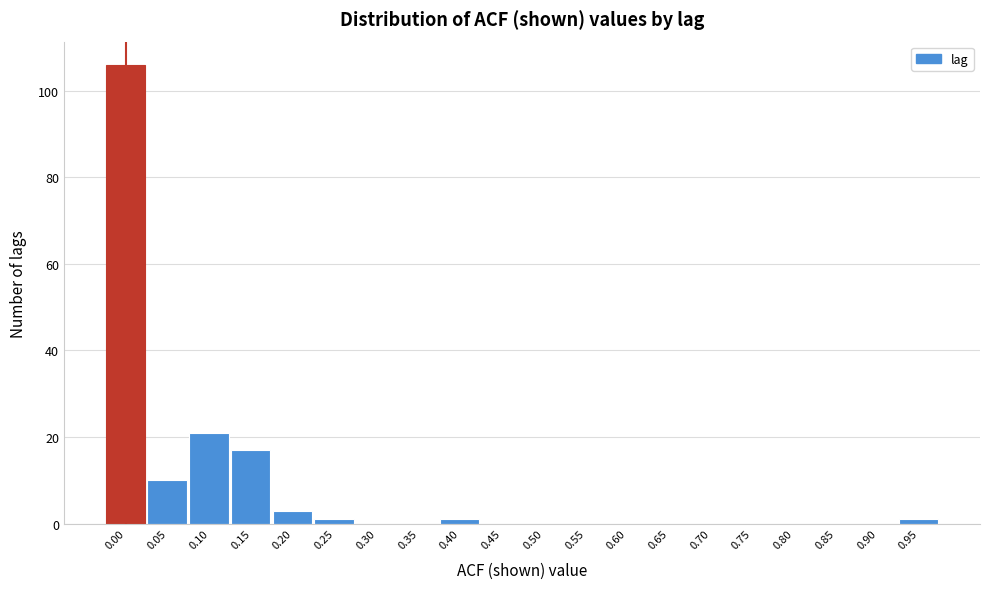

Reading left to right, list all the values displayed in this chart.

0.00=106	0.05=10	0.10=21	0.15=17	0.20=3	0.25=1	0.30=0	0.35=0	0.40=1	0.45=0	0.50=0	0.55=0	0.60=0	0.65=0	0.70=0	0.75=0	0.80=0	0.85=0	0.90=0	0.95=1